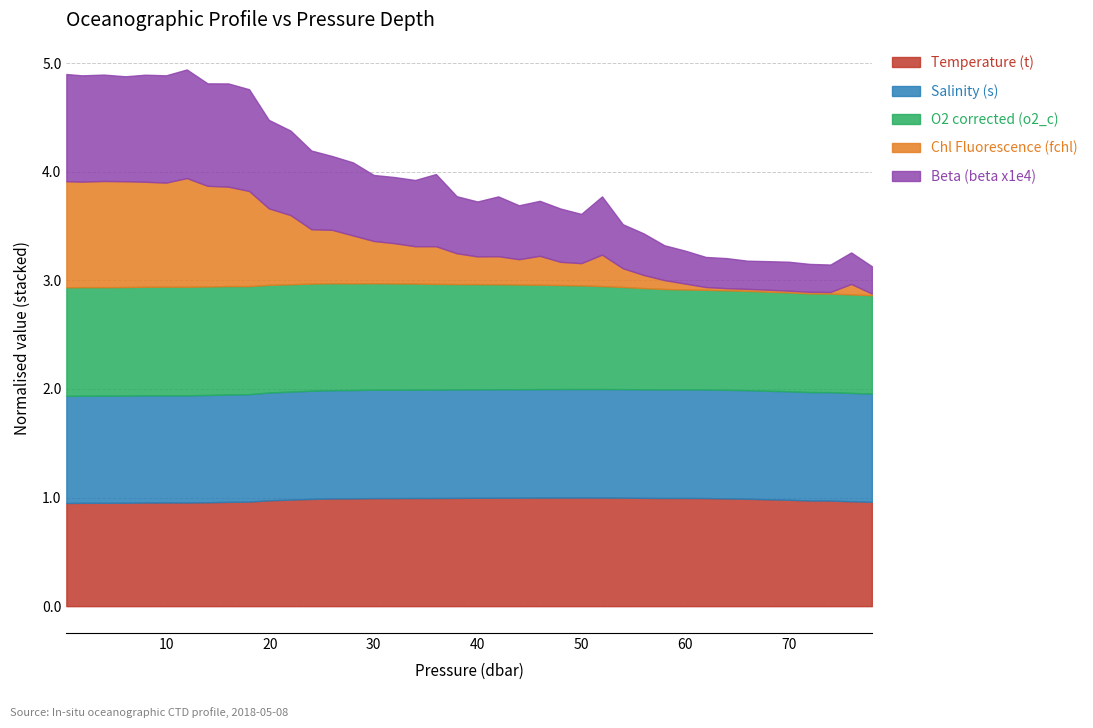

What is the highest value of the Temperature (t) series?

1.0